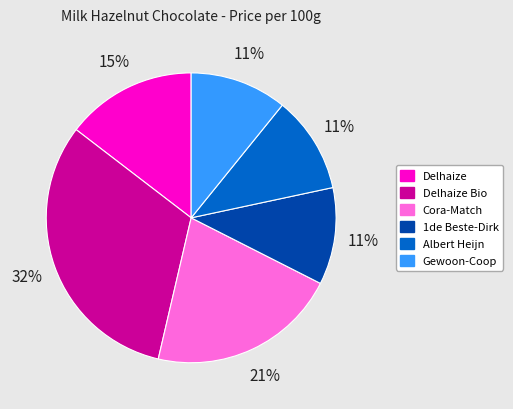

Which slice is the largest?

Delhaize Bio